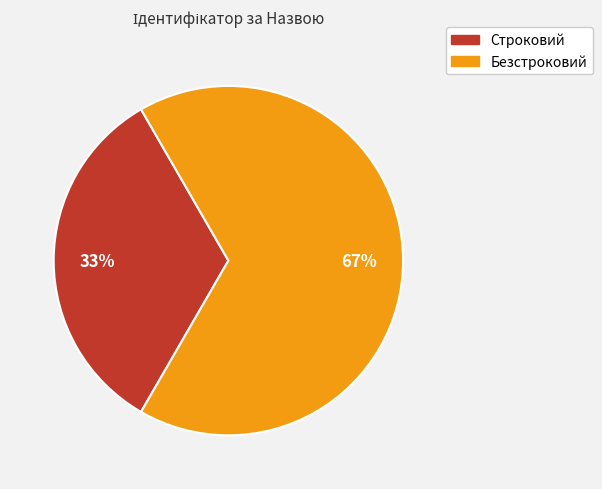

How many segments does this pie chart have?

2